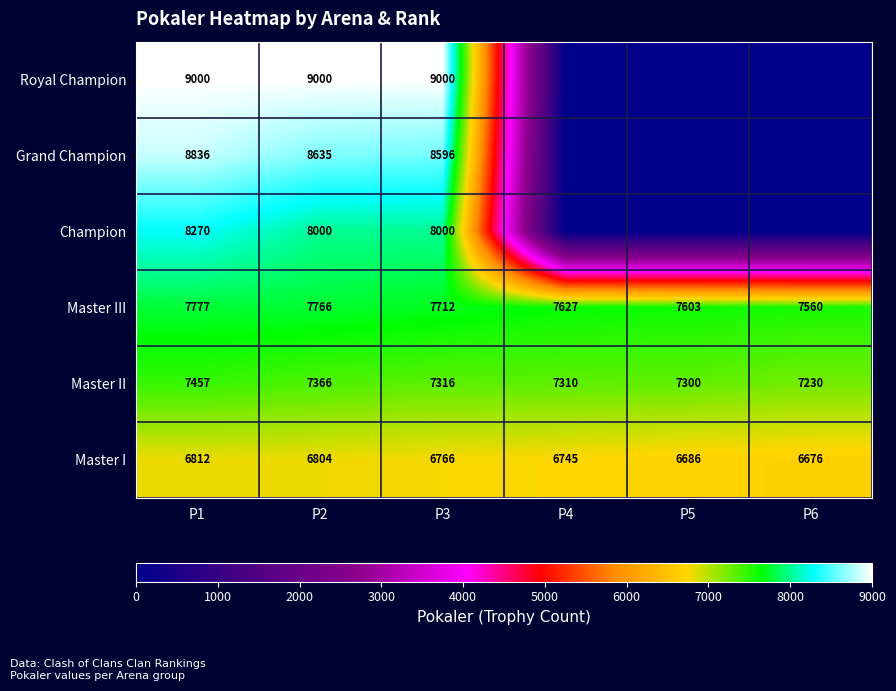

The Master III series shows 12869 at P1. True or false?

False